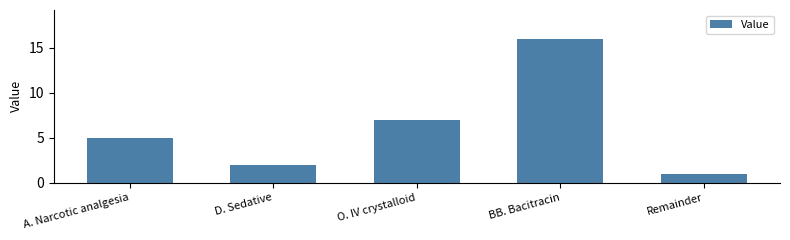

List the labels in order of value, smallest first.

Remainder, D. Sedative, A. Narcotic analgesia, O. IV crystalloid, BB. Bacitracin